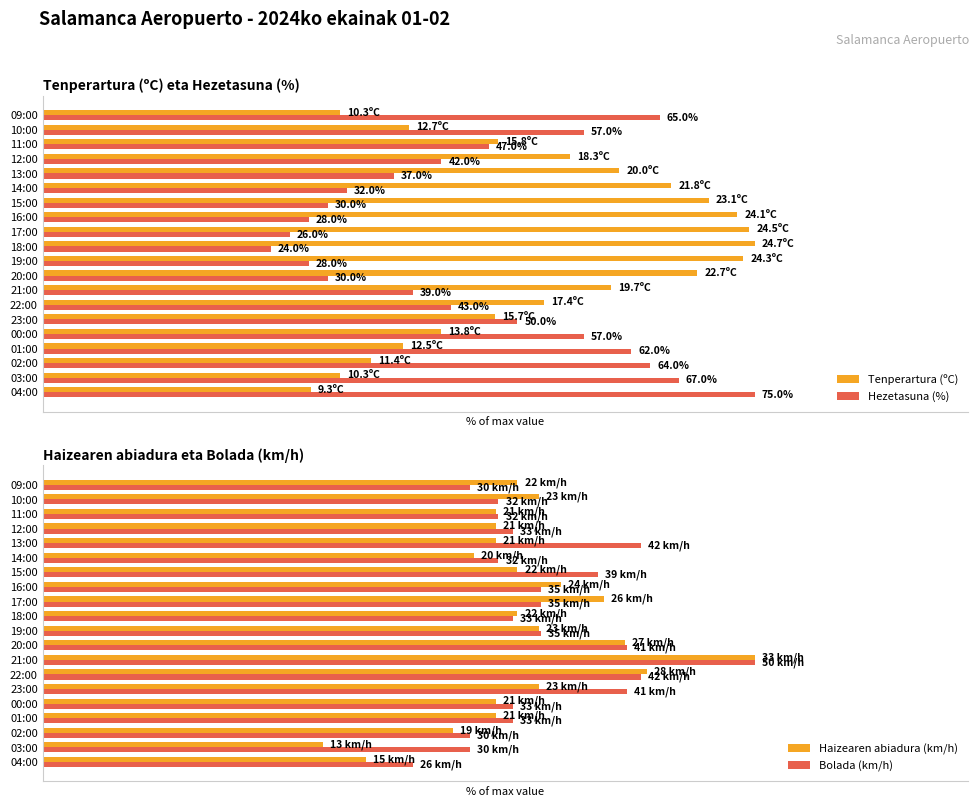

What is the difference between the second highest and minimum values in the Bolada (km/h) series?

32.0